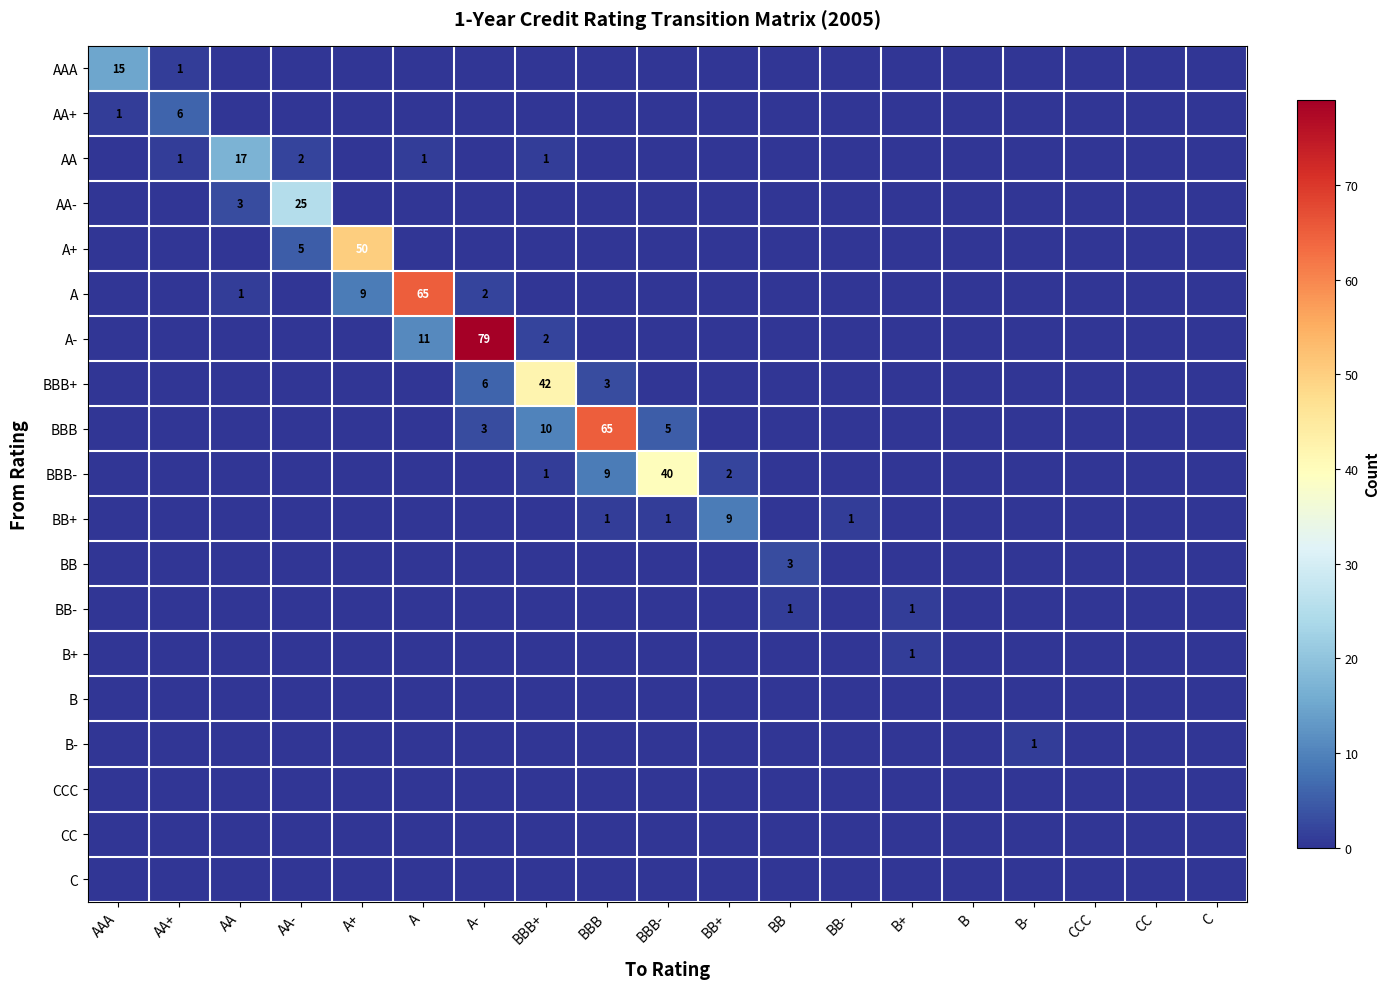

Which has a higher value, AA or BBB+?

AA